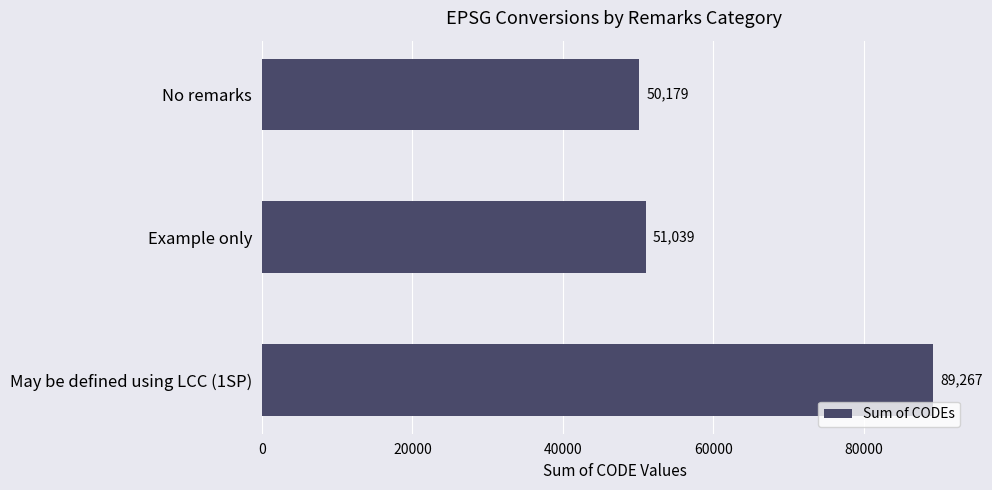

Which label corresponds to the smallest value in the chart?

No remarks